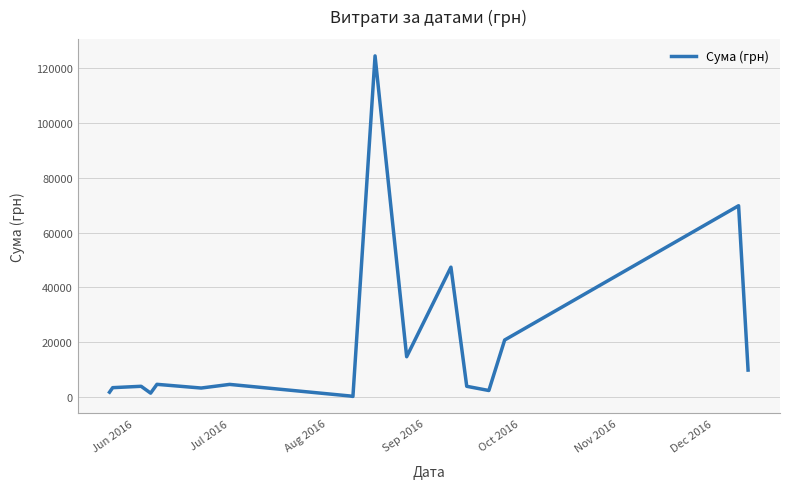

What is the maximum value shown in the chart?

124534.0